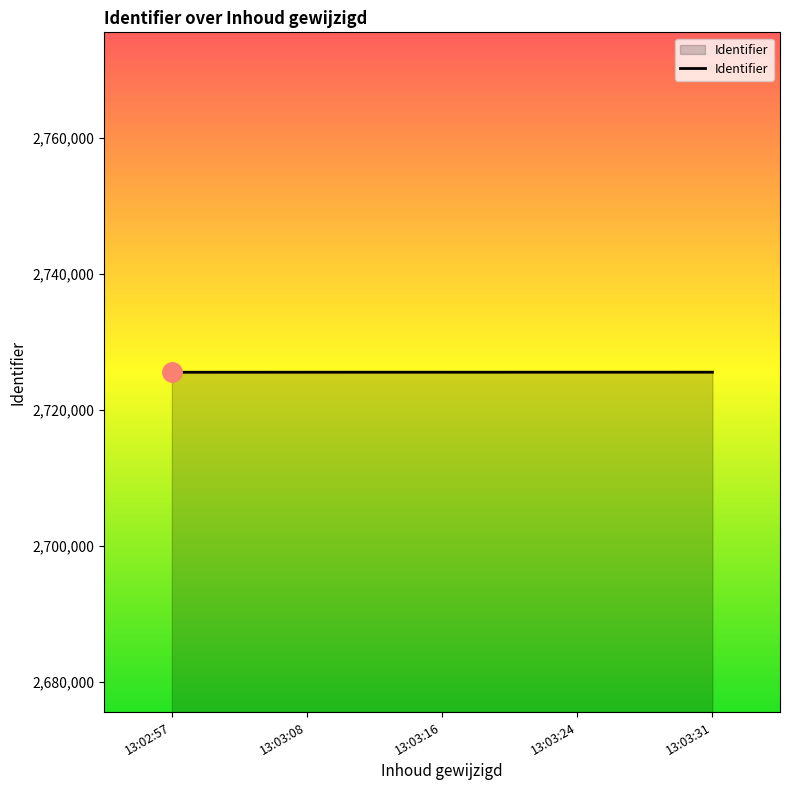

Read the value at 13:03:31.

2725577